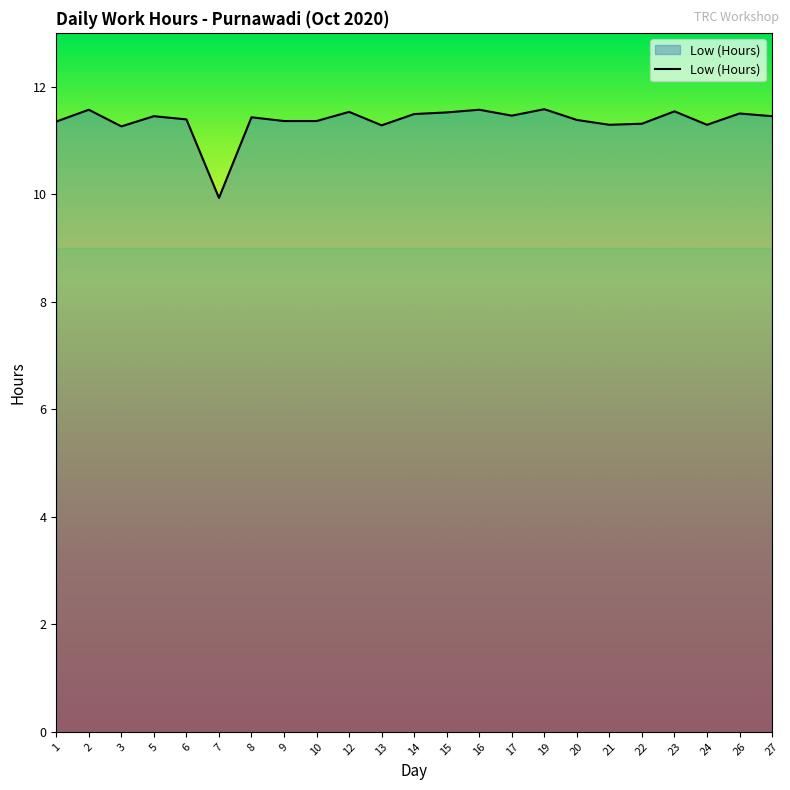

How many lines are shown in the chart?

1